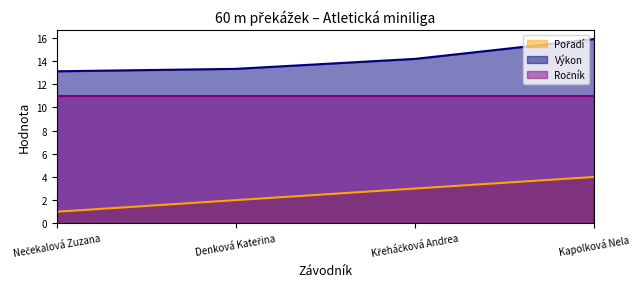

Does the chart have visible grid lines?

No